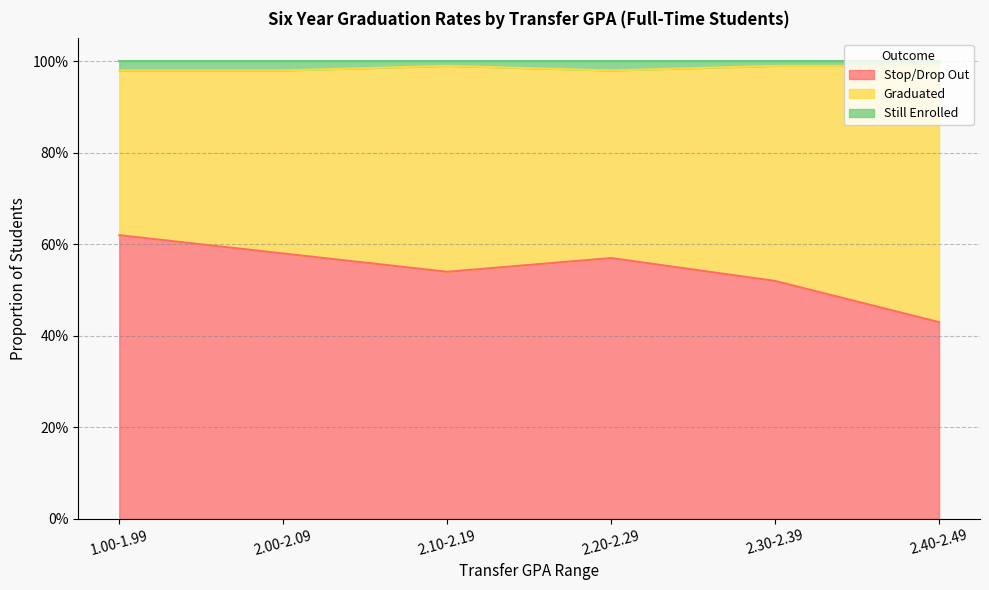

How many data points does each series have?

6